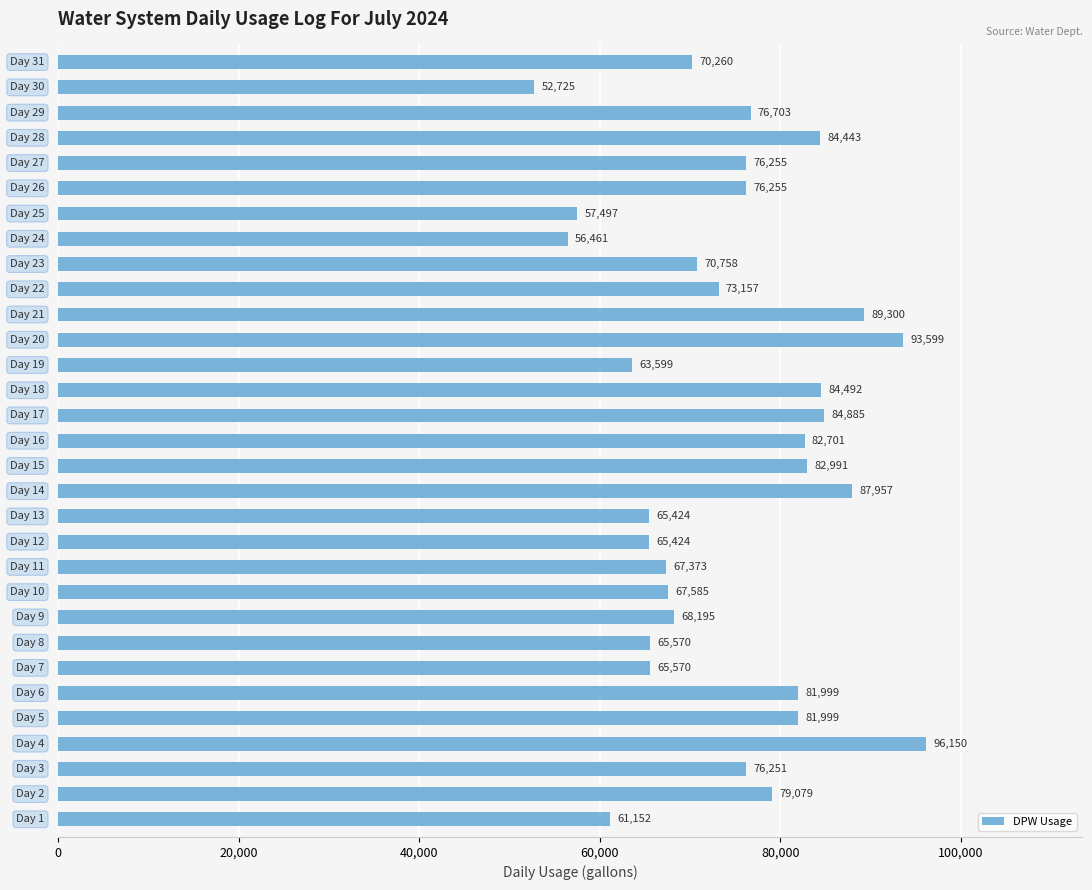

What is the difference between the maximum and minimum values?

43425